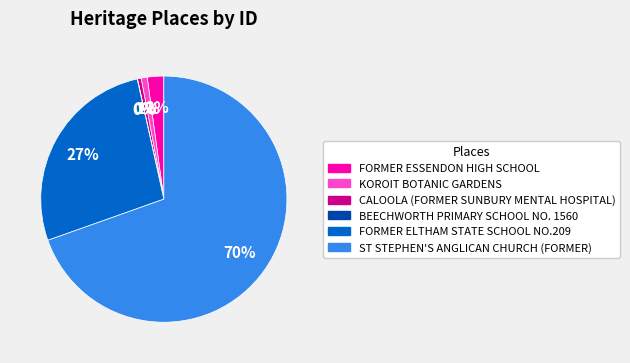

Is the sum of FORMER ELTHAM STATE SCHOOL NO.209 and FORMER ESSENDON HIGH SCHOOL greater than half?

No